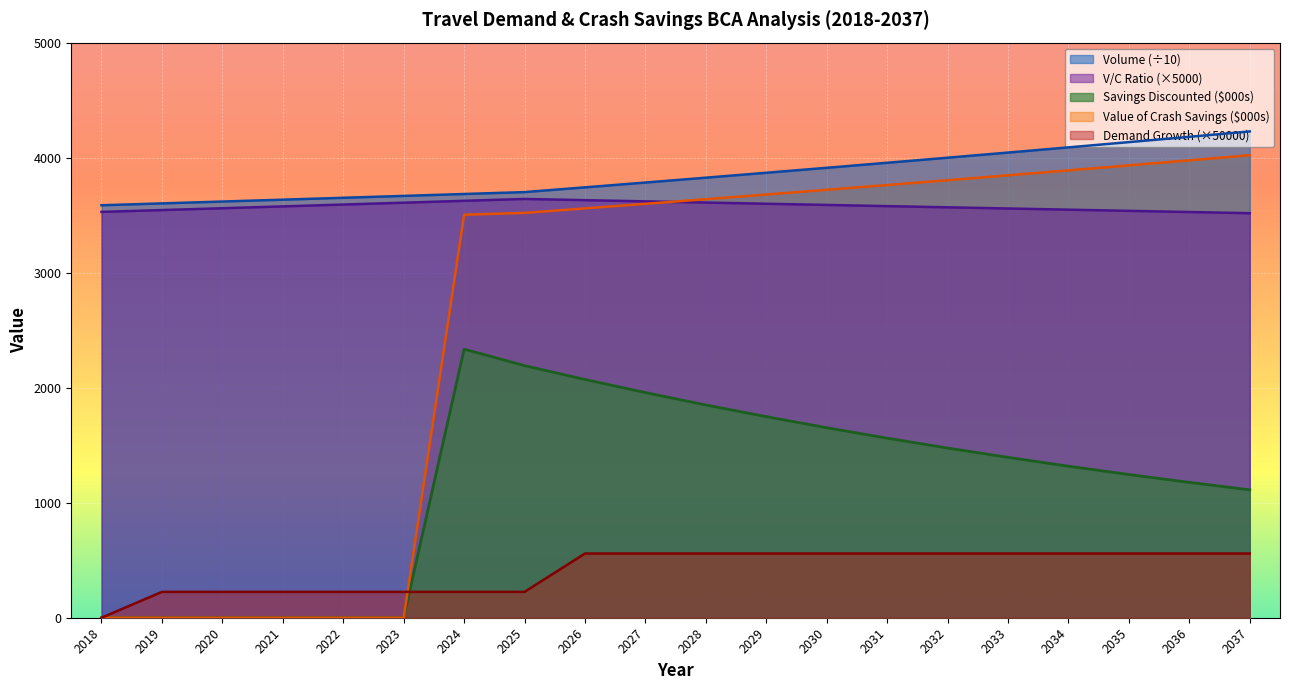

At how many categories does at least one series exceed 859?

20